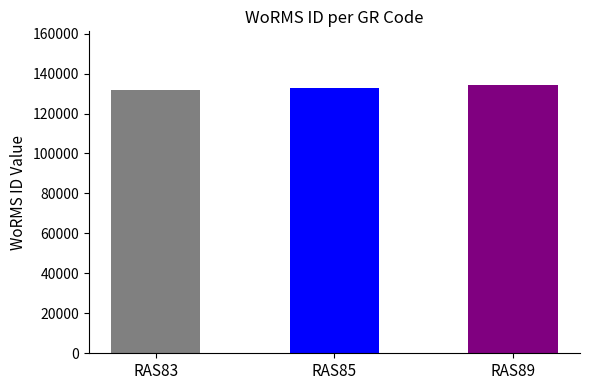

What is the change in value from RAS85 to RAS89?

+1622